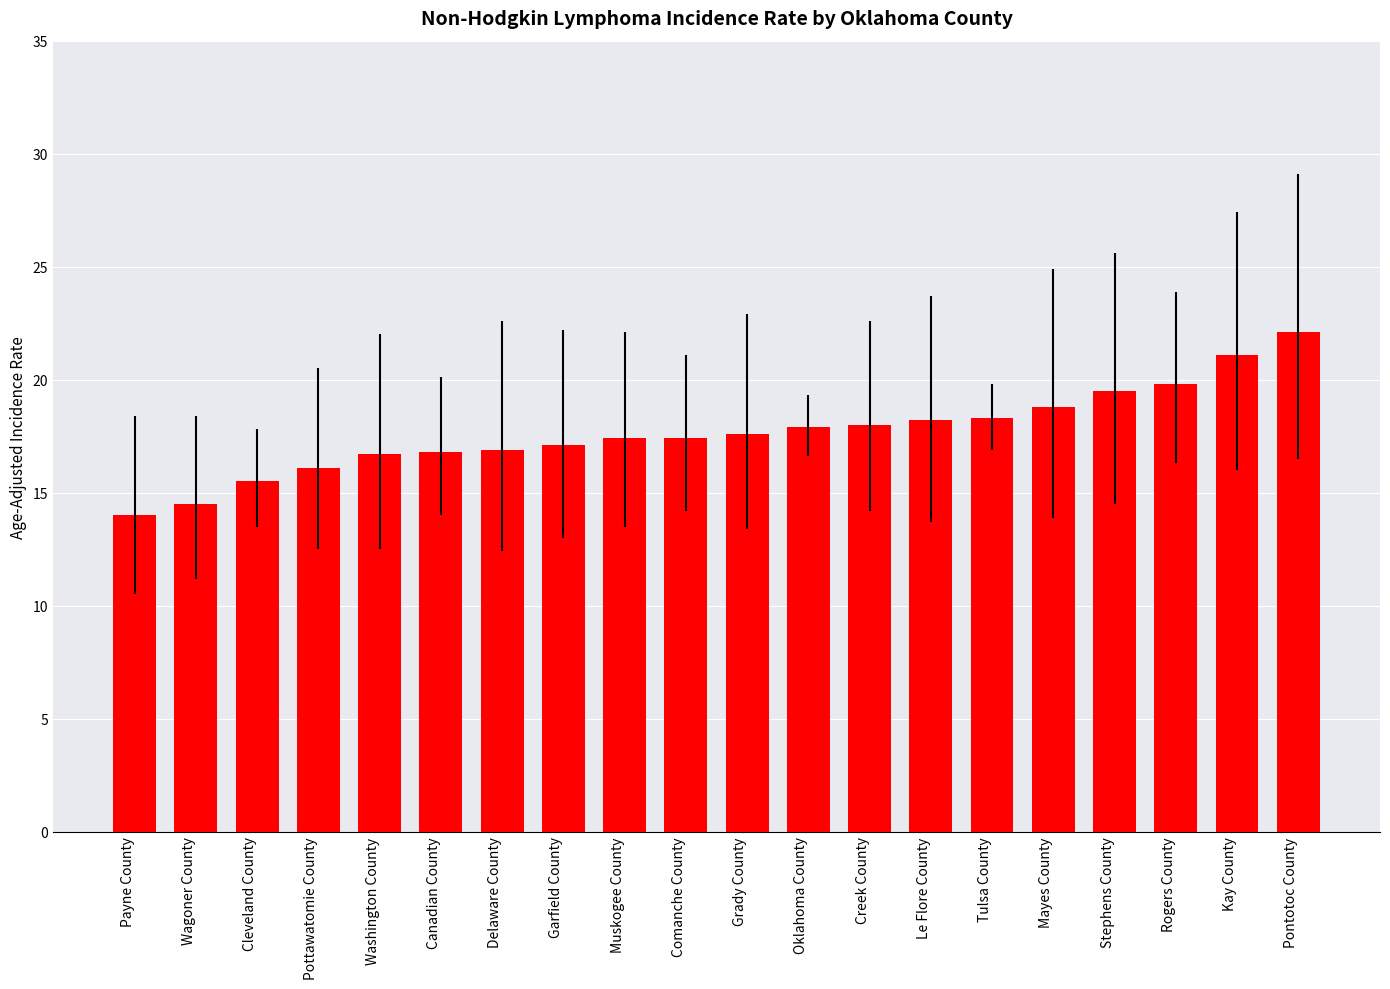

What is the maximum value shown in the chart?

22.1